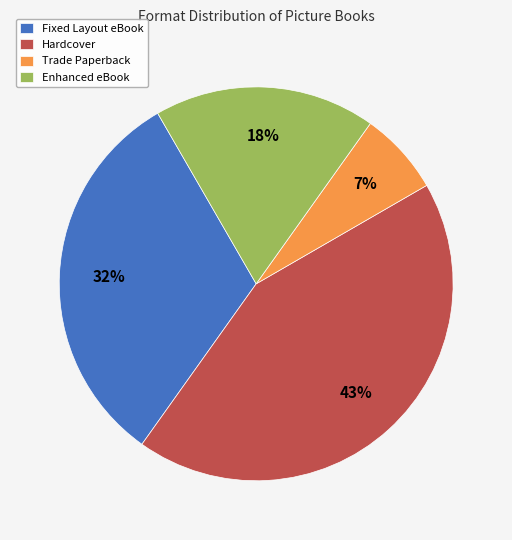

Does any single category account for the majority?

No